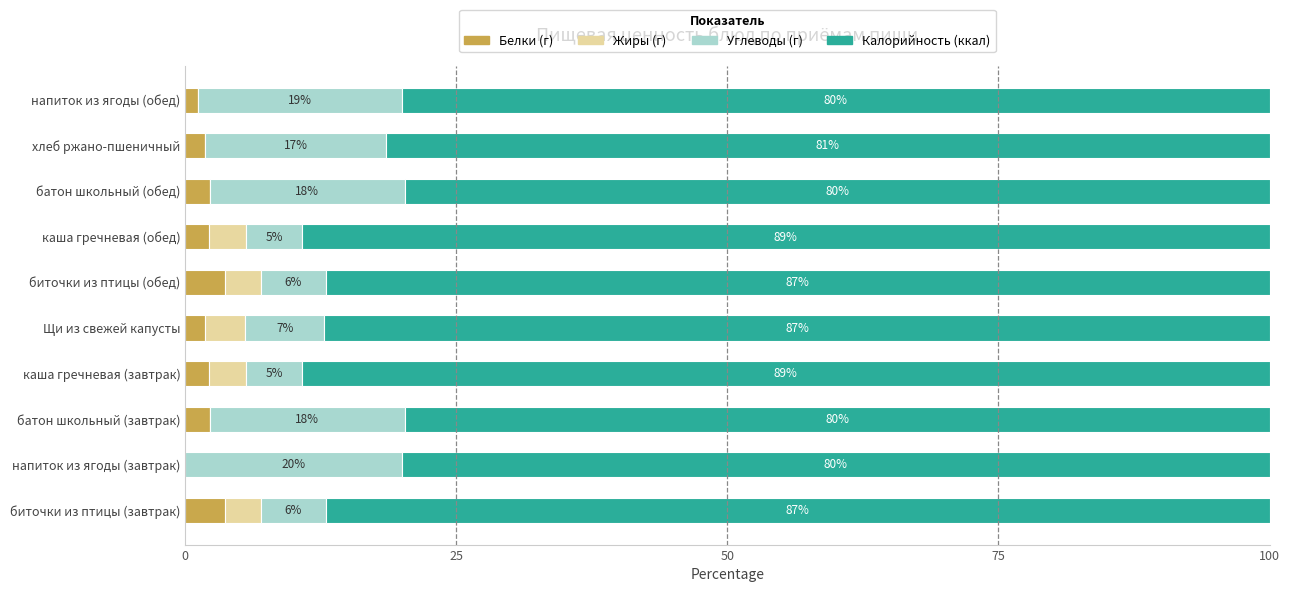

What is the total value across all series at напиток из ягоды (завтрак)?

100.0